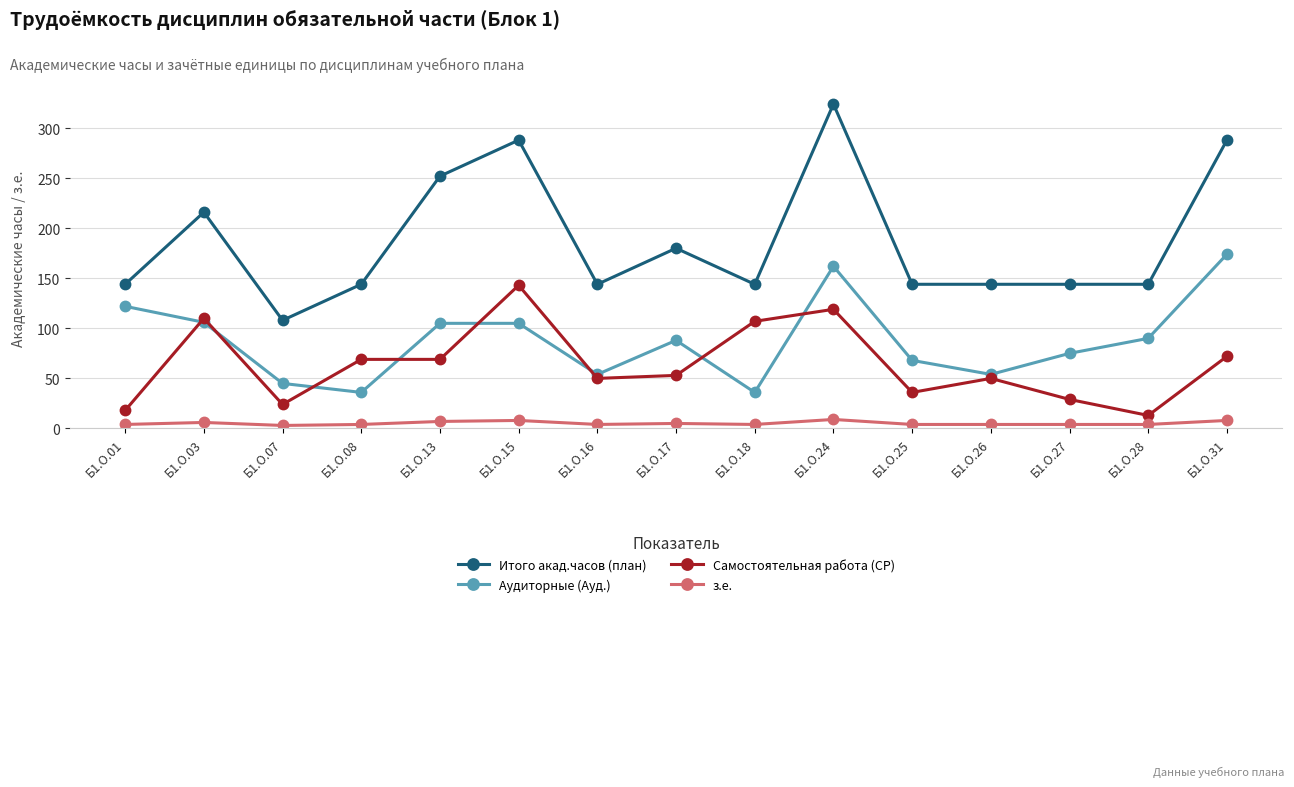

At which category does the chart reach its peak across all series?

Б1.О.24